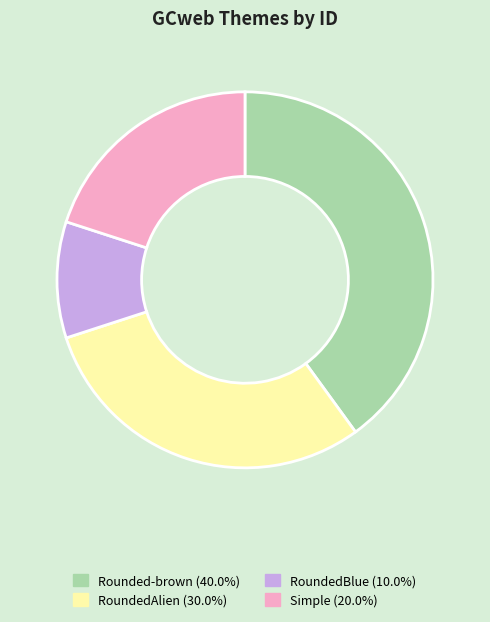

How many segments does this pie chart have?

4